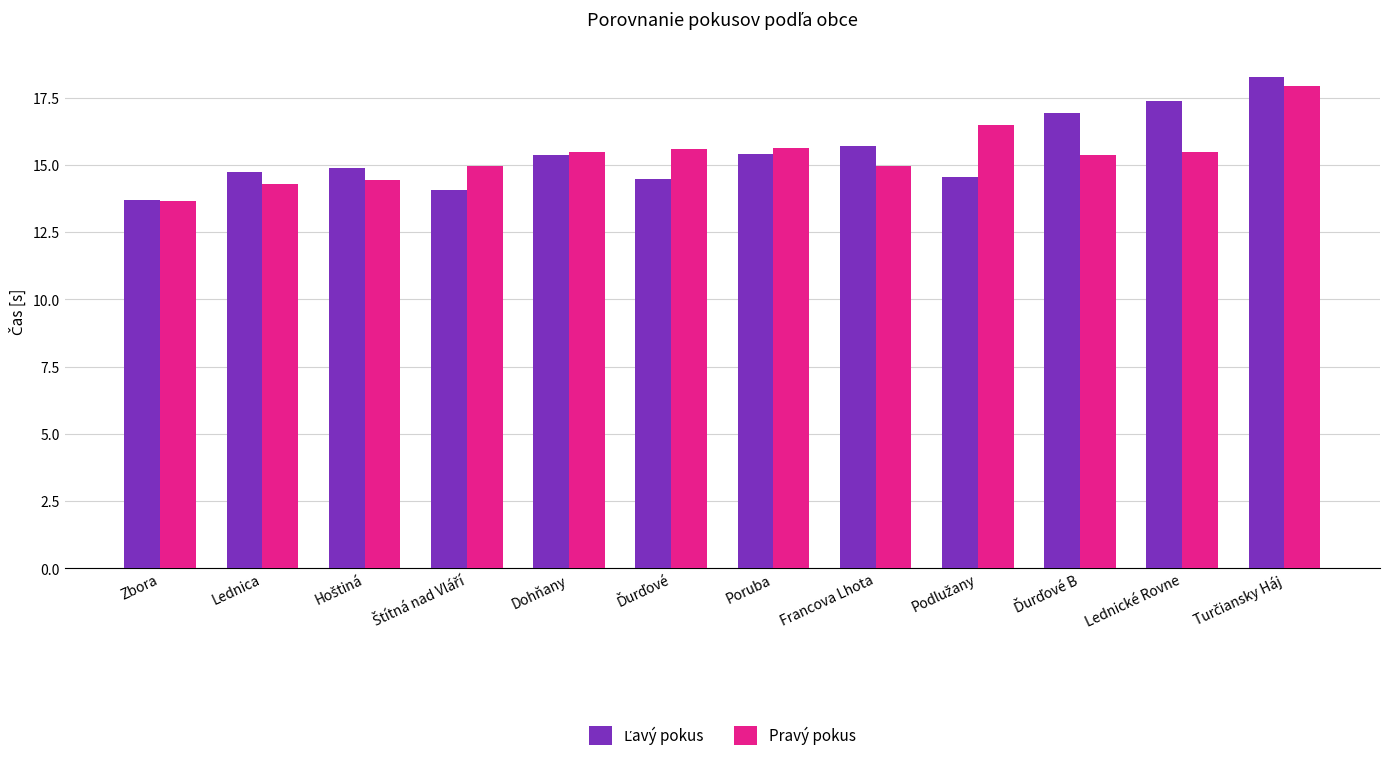

What is the smallest value displayed?

13.7